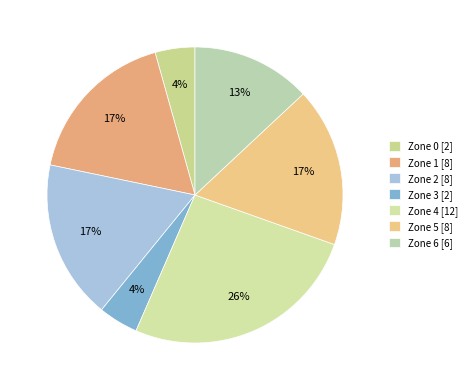

To the nearest percent, what is the difference between the Zone 3 and Zone 5 slice percentages?

13%